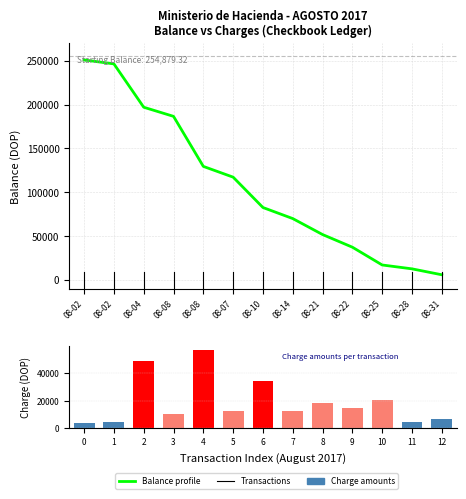

Does the chart contain any negative values?

No